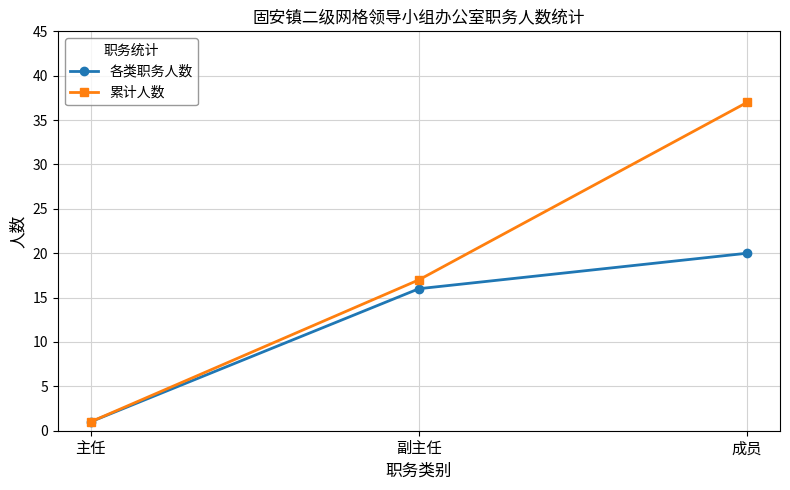

Which series has the largest range (max minus min)?

累计人数